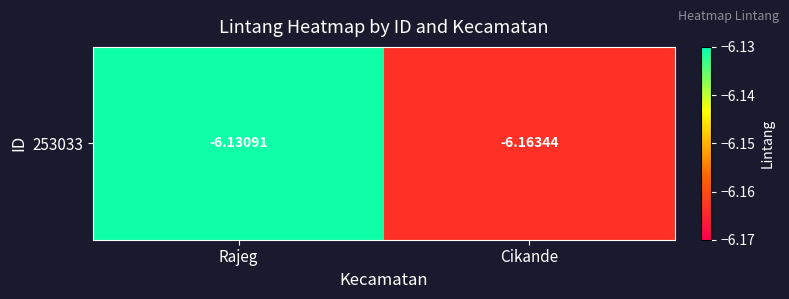

The chart shows a value of -6.2 at Cikande. True or false?

True